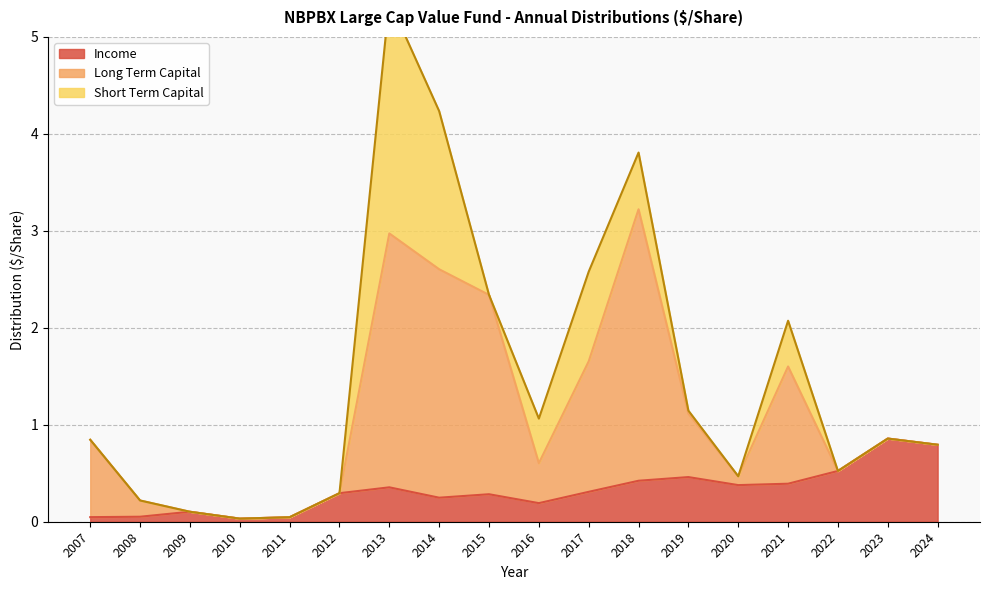

Reading left to right, what are all the values shown in this chart?

Income: 2024=0.8	2023=0.9	2022=0.5	2021=0.4	2020=0.4	2019=0.5	2018=0.4	2017=0.3	2016=0.2	2015=0.3	2014=0.2	2013=0.4	2012=0.3	2011=0.0	2010=0.0	2009=0.1	2008=0.1	2007=0.0
Long Term Capital: 2024=0.0	2023=0.0	2022=0.0	2021=1.2	2020=0.1	2019=0.7	2018=2.8	2017=1.3	2016=0.4	2015=2.1	2014=2.4	2013=2.6	2012=0.0	2011=0.0	2010=0.0	2009=0.0	2008=0.2	2007=0.8
Short Term Capital: 2024=0.0	2023=0.0	2022=0.0	2021=0.5	2020=0.0	2019=0.0	2018=0.6	2017=0.9	2016=0.5	2015=0.0	2014=1.6	2013=2.4	2012=0.0	2011=0.0	2010=0.0	2009=0.0	2008=0.0	2007=0.0